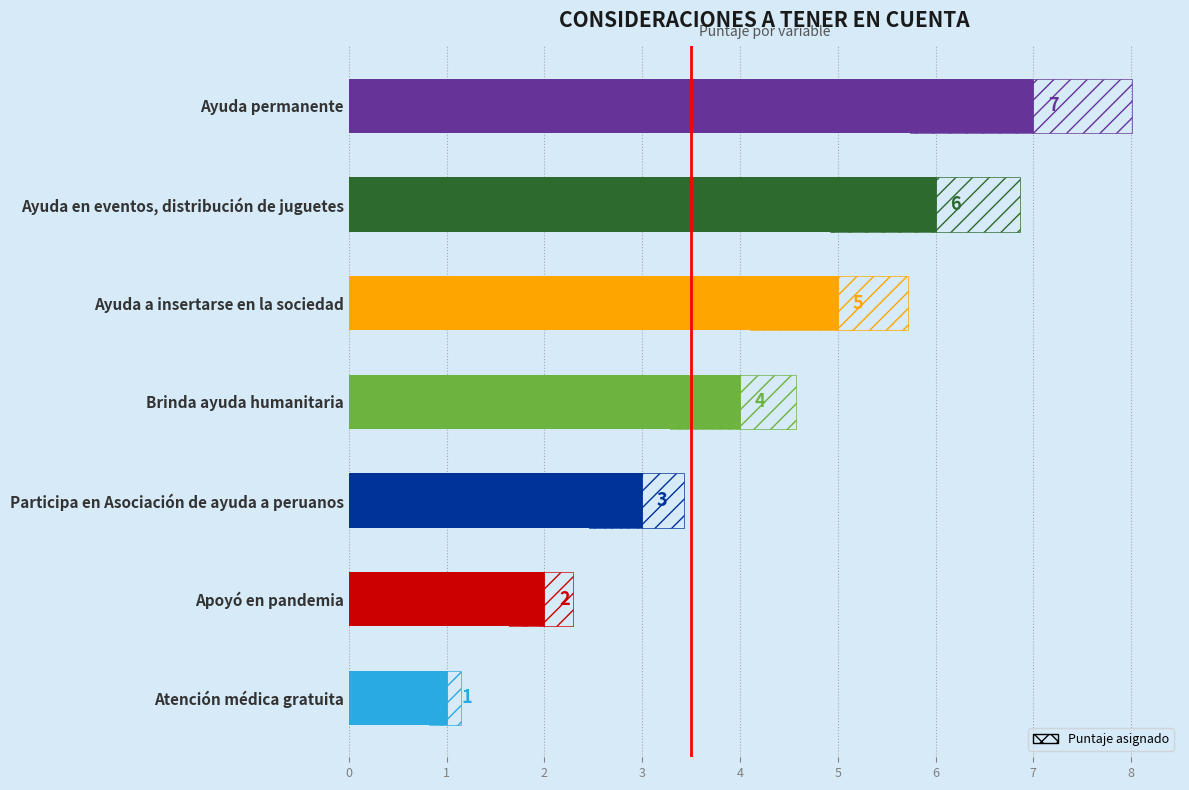

How many values are below 4?

3